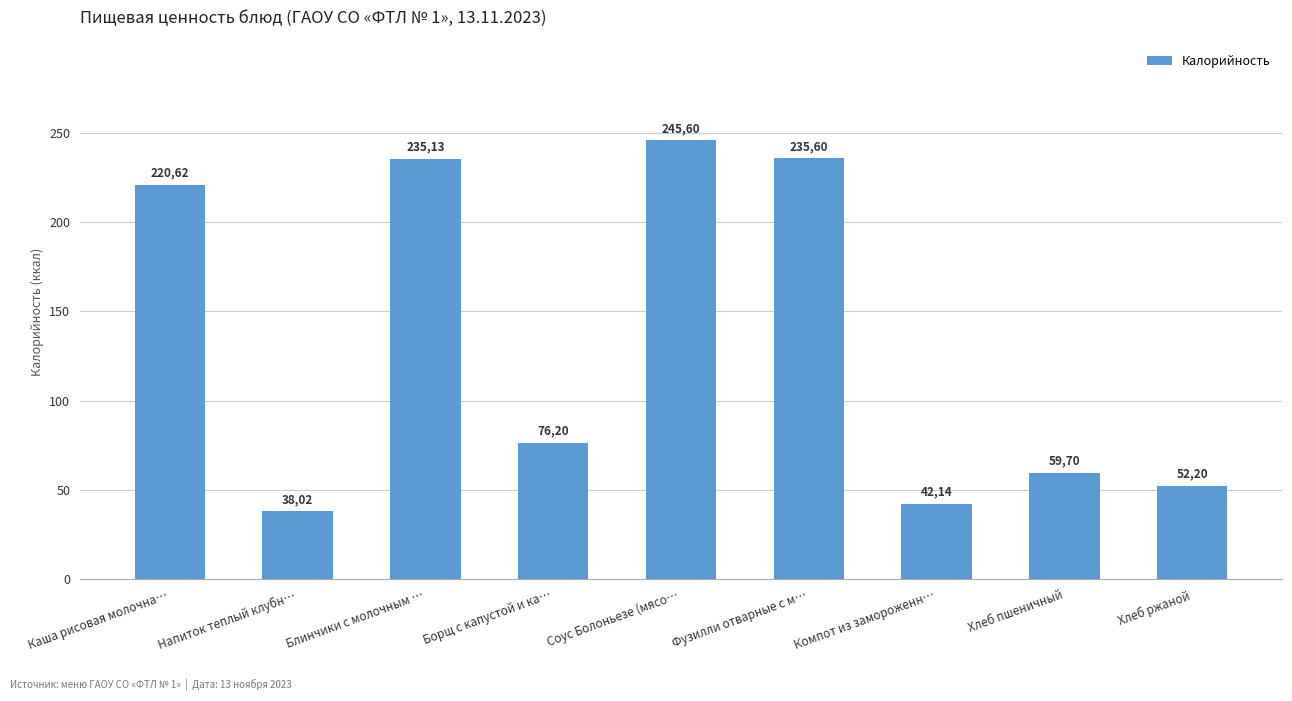

What value does the data have at Хлеб пшеничный?

59.7